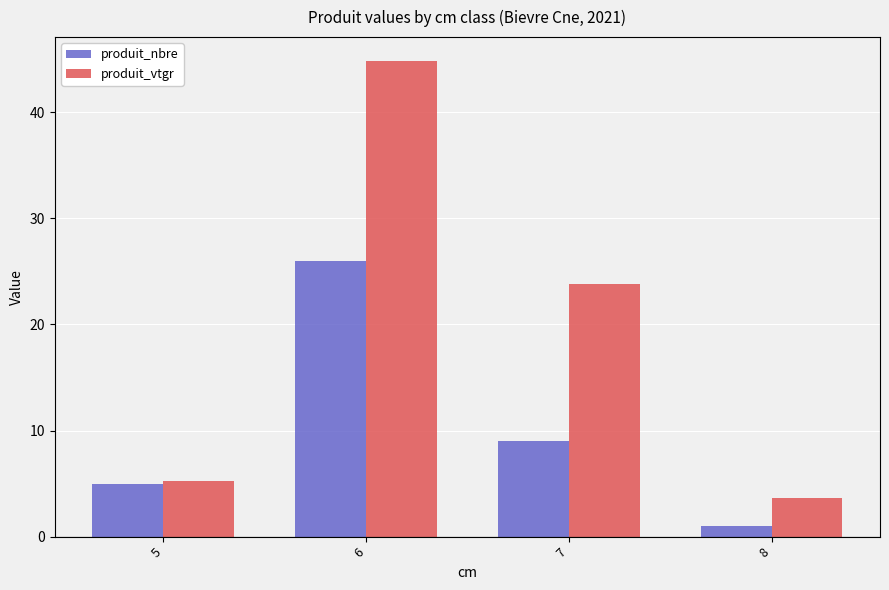

Is the value of produit_vtgr at 7 greater than the value of produit_nbre at 6?

No